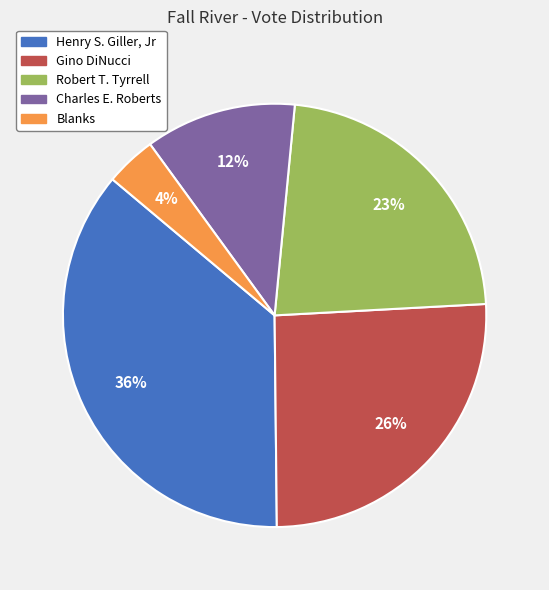

To the nearest percent, what is the combined percentage of Blanks and Henry S. Giller, Jr?

40%